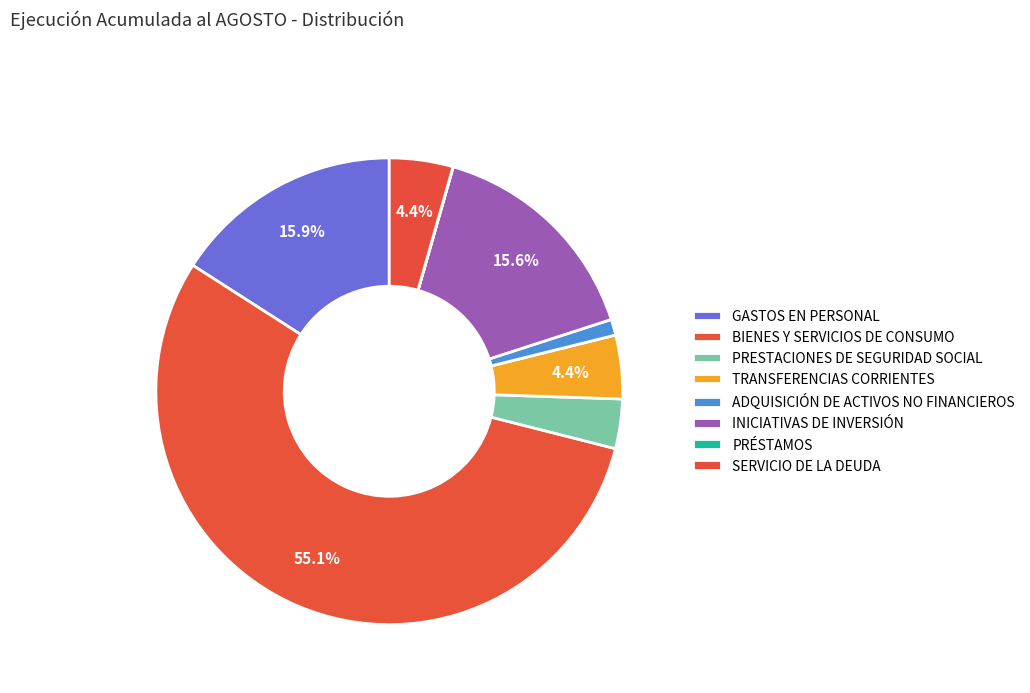

How many segments does this pie chart have?

8